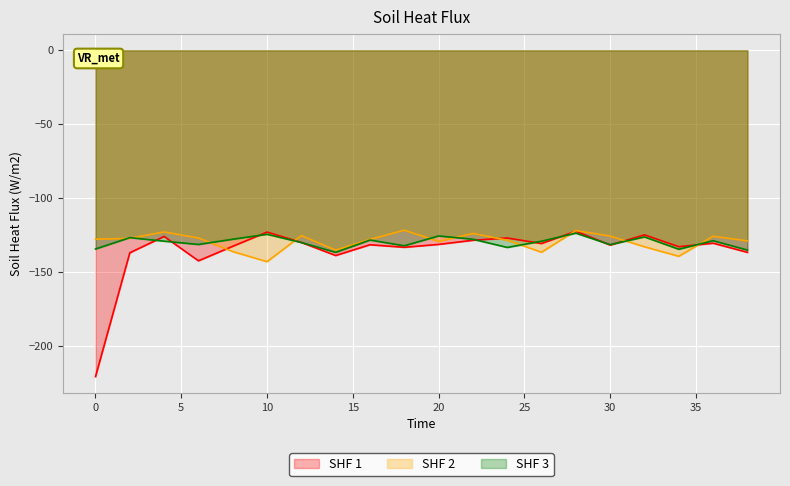

Which label corresponds to the largest value in the chart?

18